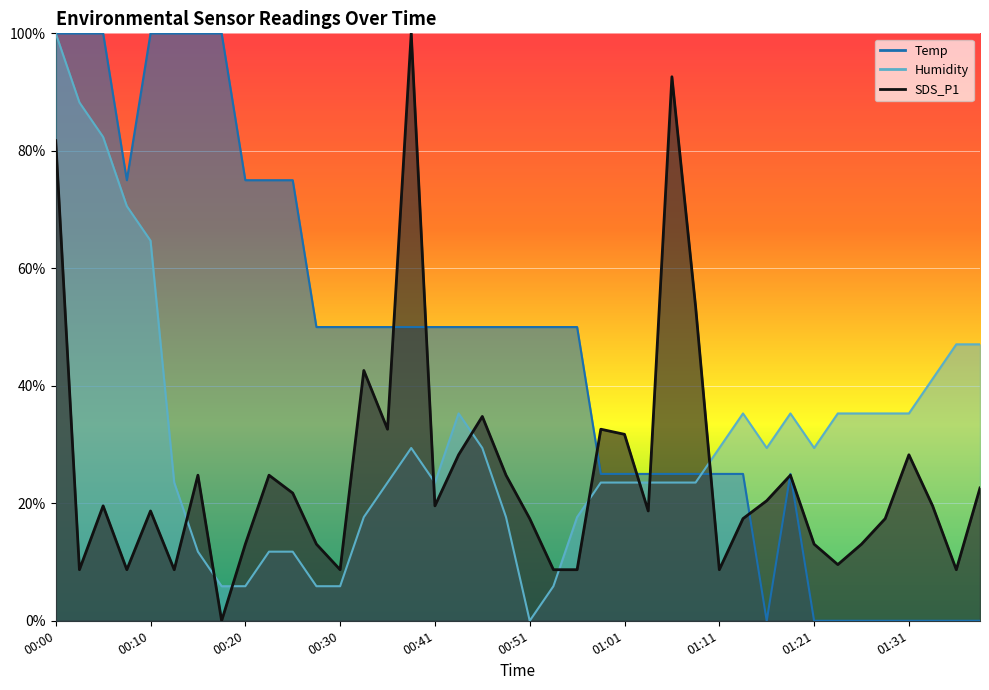

What is the difference between the maximum and second lowest values in the Humidity series?

0.9